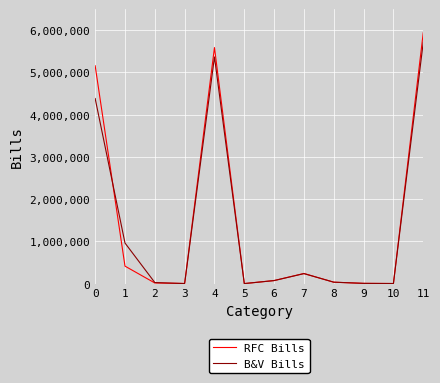

True or false: RFC Bills has a value of 5156607 at 0.

True